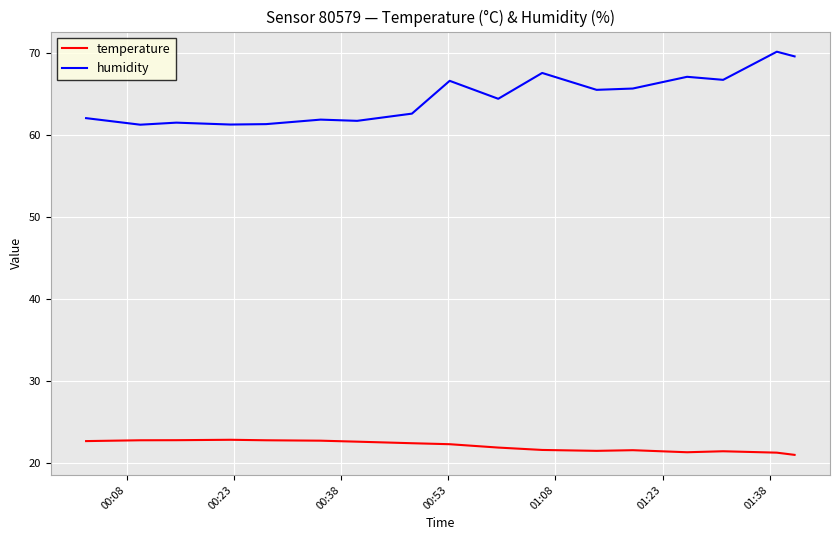

Which series has the largest range (max minus min)?

humidity